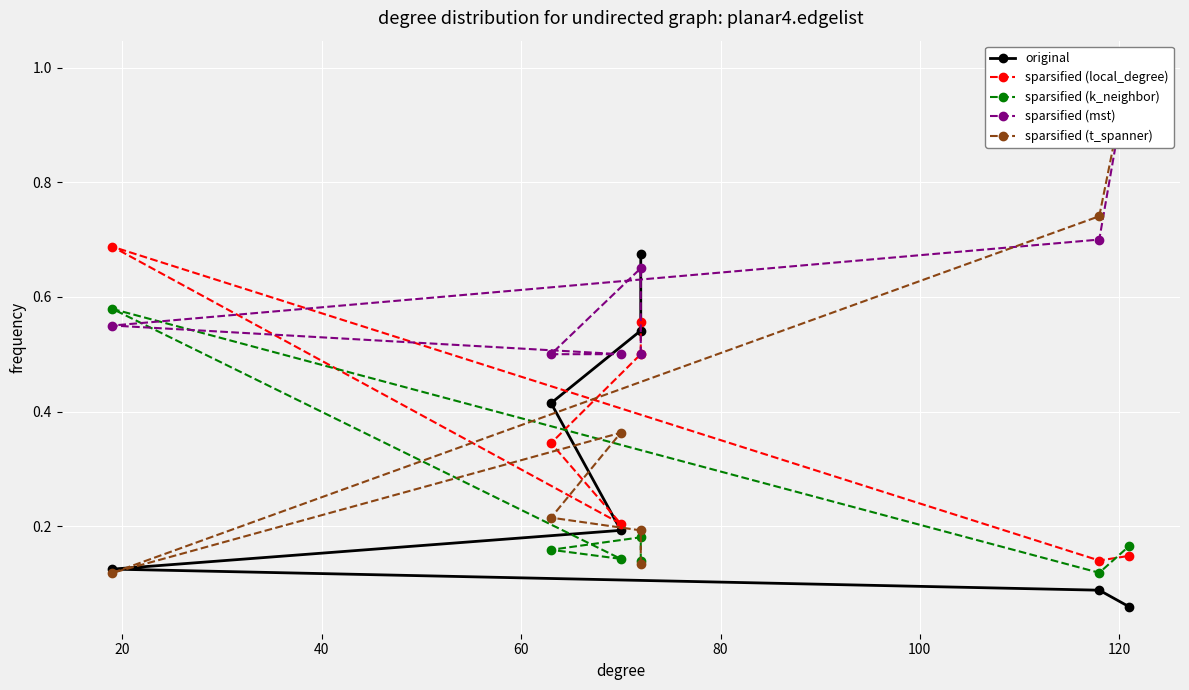

Reading left to right, transcribe all the data shown in this chart.

original: 0.7	0.5	0.4	0.2	0.1	0.1	0.1
sparsified (local_degree): 0.6	0.5	0.3	0.2	0.7	0.1	0.1
sparsified (k_neighbor): 0.1	0.2	0.2	0.1	0.6	0.1	0.2
sparsified (mst): 0.5	0.7	0.5	0.5	0.6	0.7	1.0
sparsified (t_spanner): 0.1	0.2	0.2	0.4	0.1	0.7	1.0